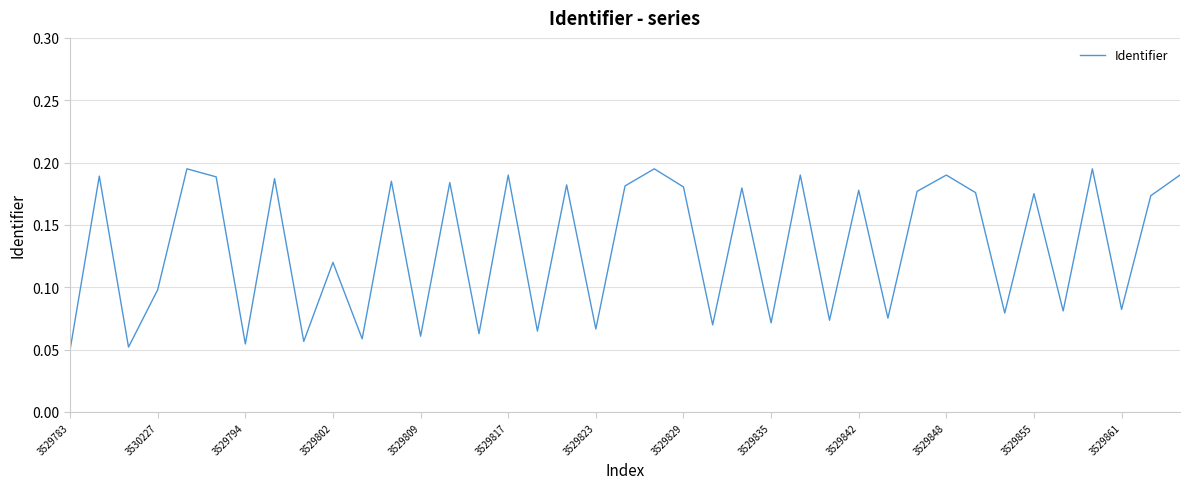

What is the difference between the second highest and minimum values?

0.1